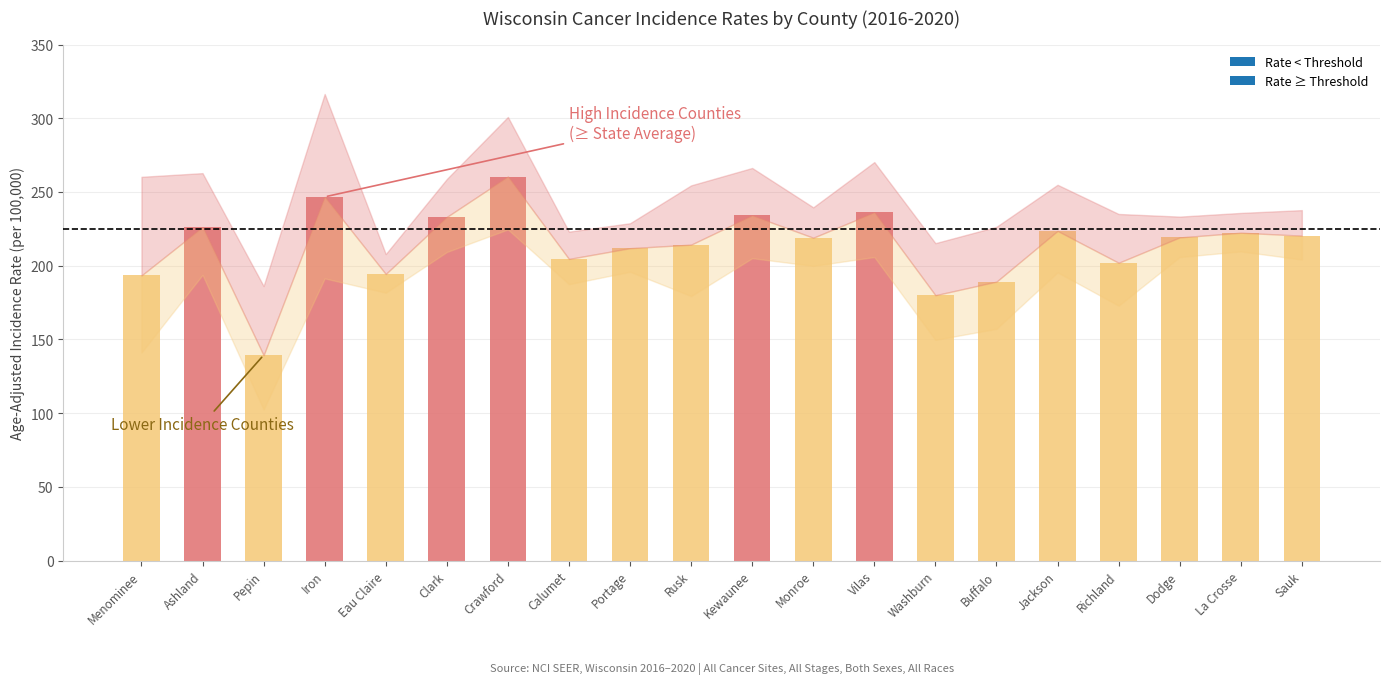

What is the difference between the Age-Adjusted Rate values at Jackson and Monroe?

4.6